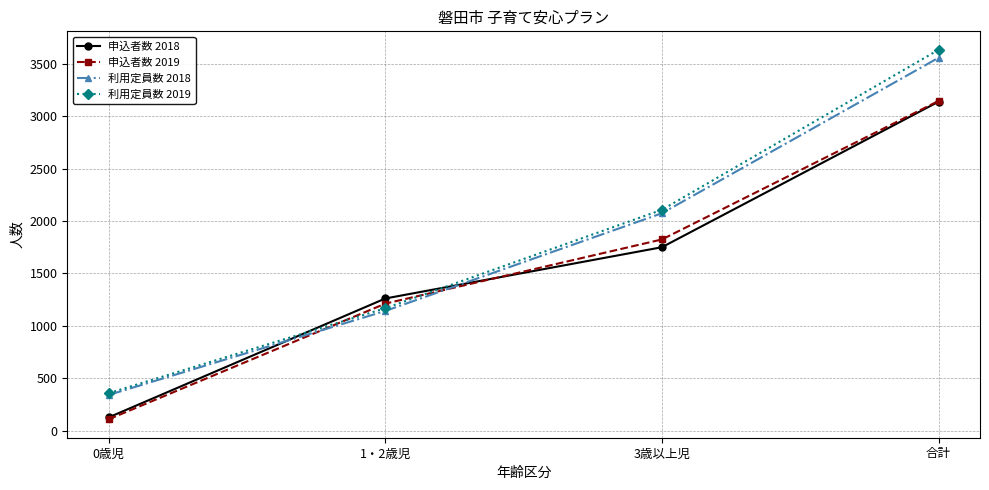

Which label corresponds to the smallest value in the chart?

0歳児